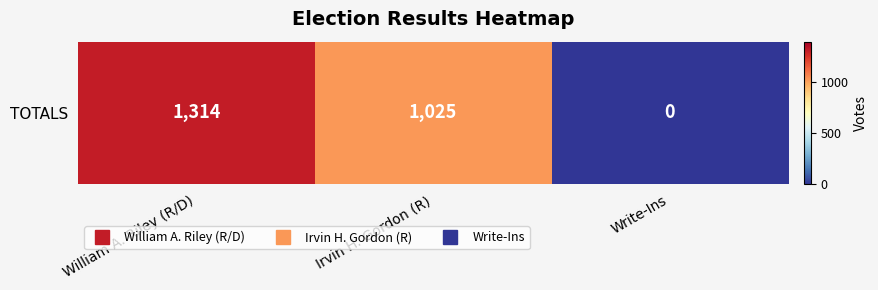

Reading left to right, list all the values displayed in this chart.

1314	1025	0